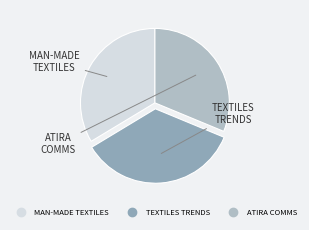

Count the number of slices in the pie.

3